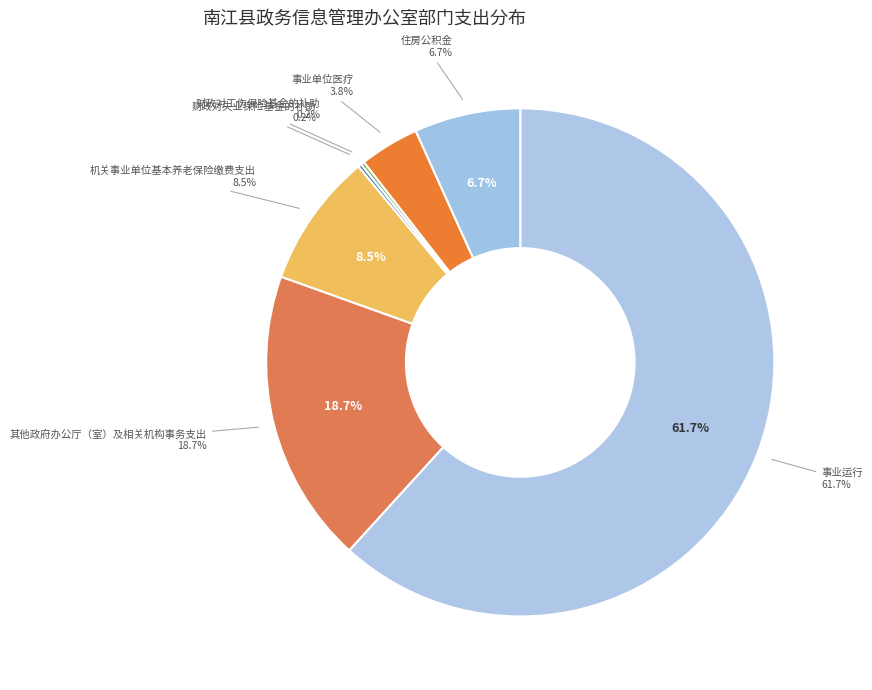

To the nearest percent, what percentage of the pie is 其他政府办公厅（室）及相关机构事务支出?

19%